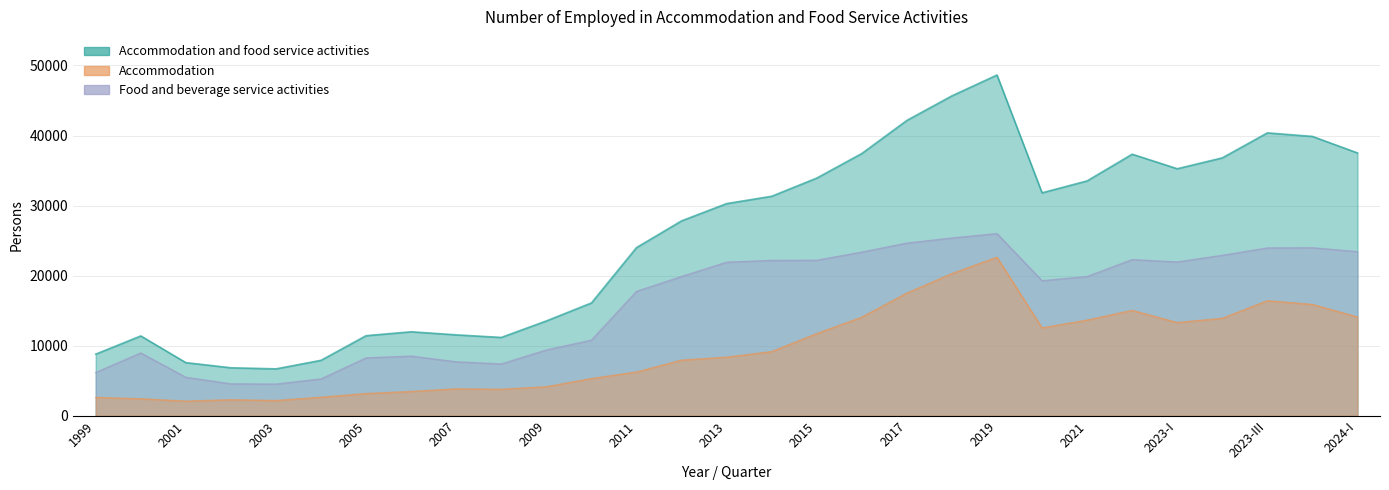

Does the chart display data point markers on the line(s)?

No